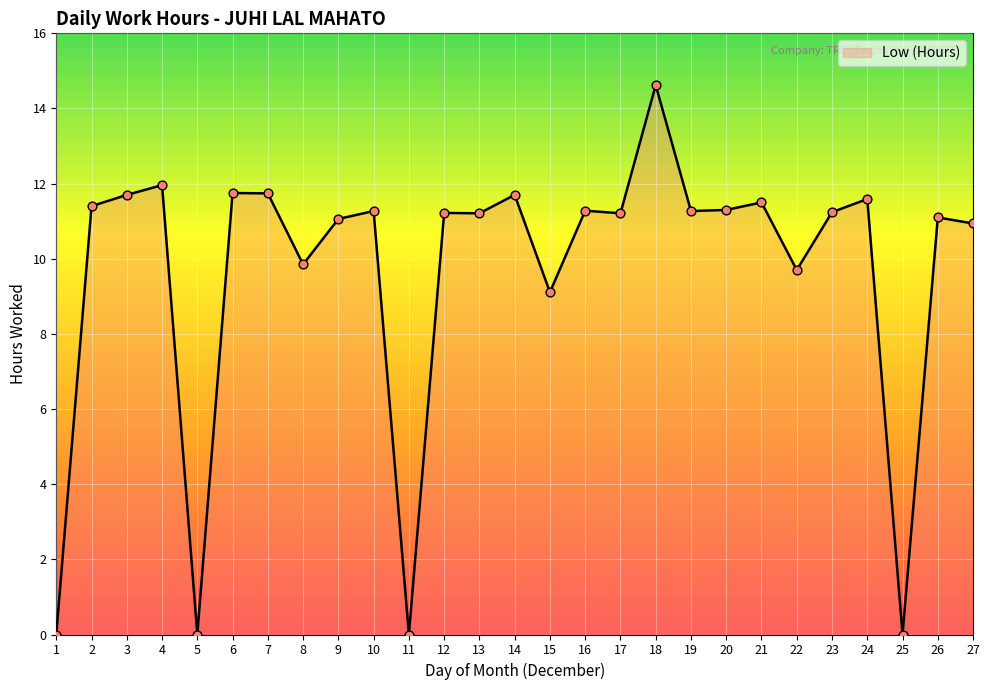

Between 20 and 4, which is larger?

4